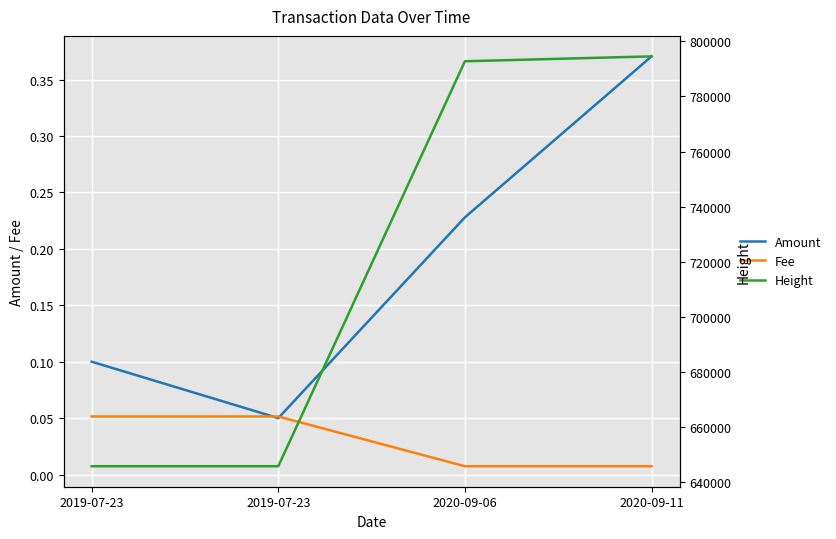

What is the sum of the Fee values at 2019-07-23 and 2020-09-11?

0.1